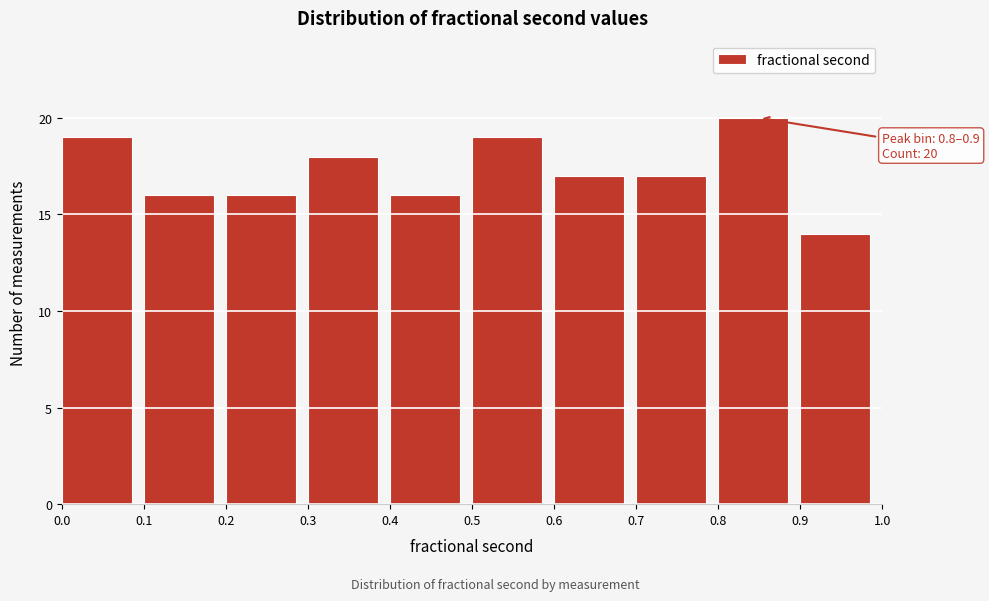

Which range on the x-axis has the tallest bar?

0.8 to 0.9